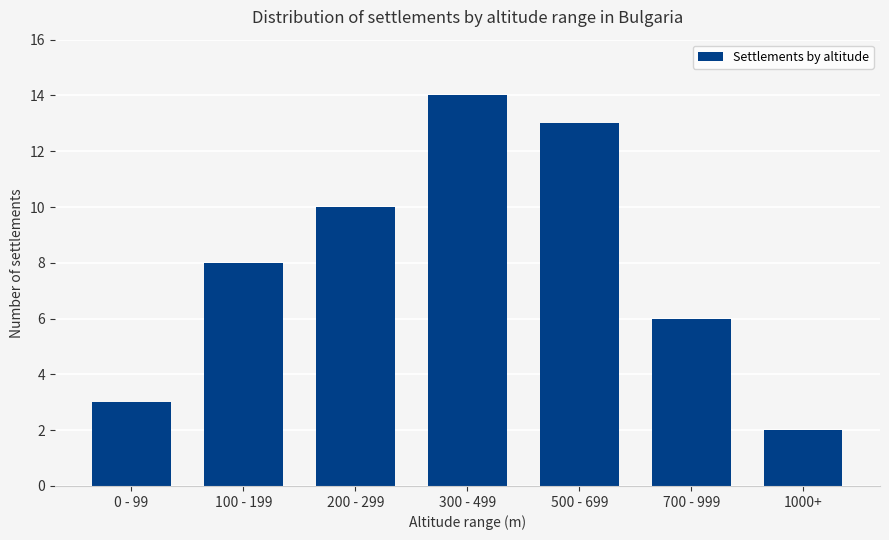

How many data points does each series have?

7